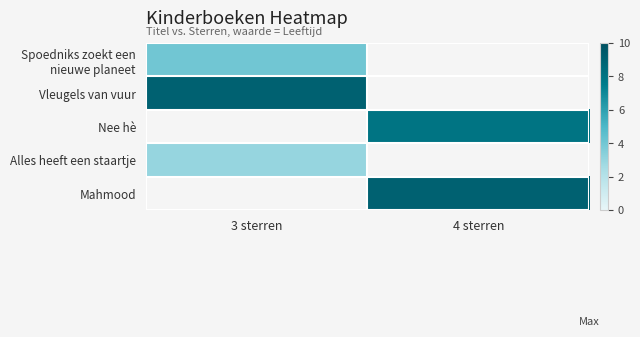

Is it true that Alles heeft een staartje equals 3.9 at 3 sterren?

False